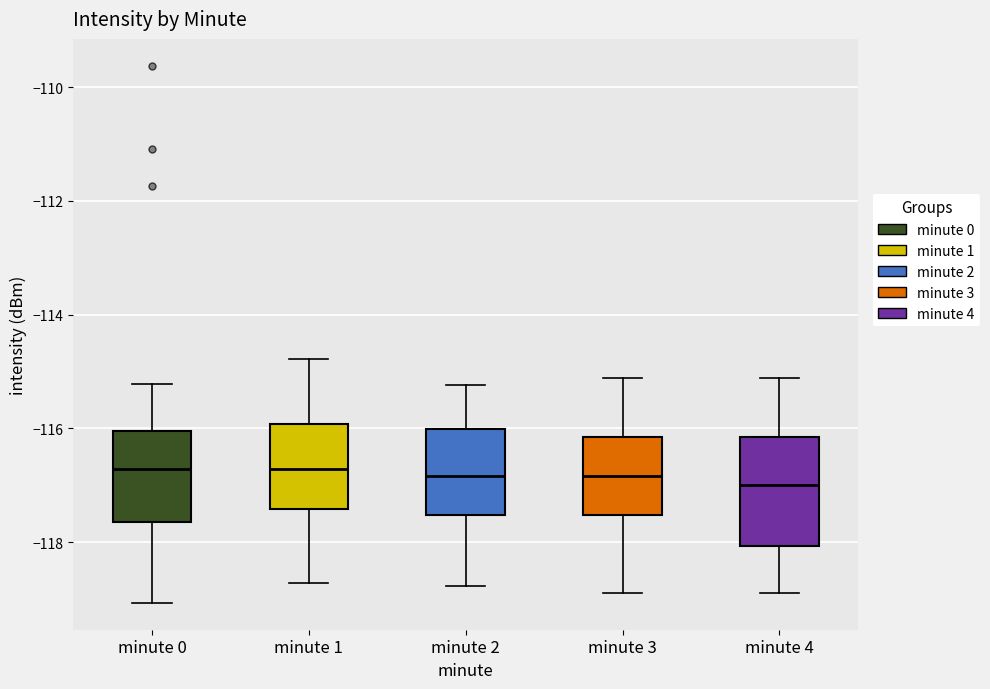

Where does the lower whisker of the box for minute 3 end on the y-axis? The values are not printed on the chart, so give them approximately, as read against the axis.

-118.8